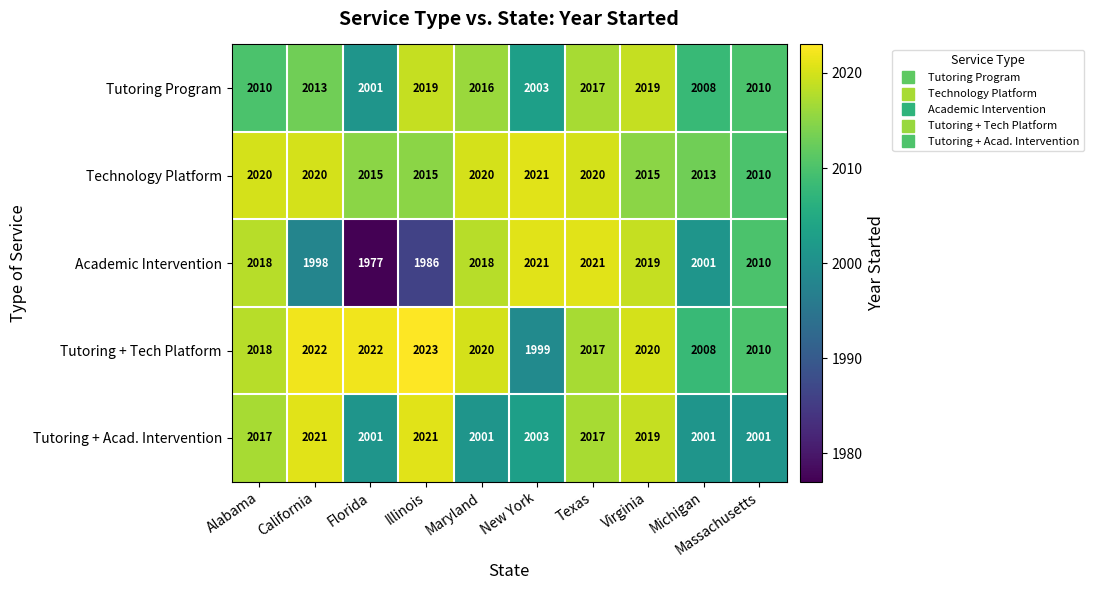

What is the total value across all series at Michigan?

10031